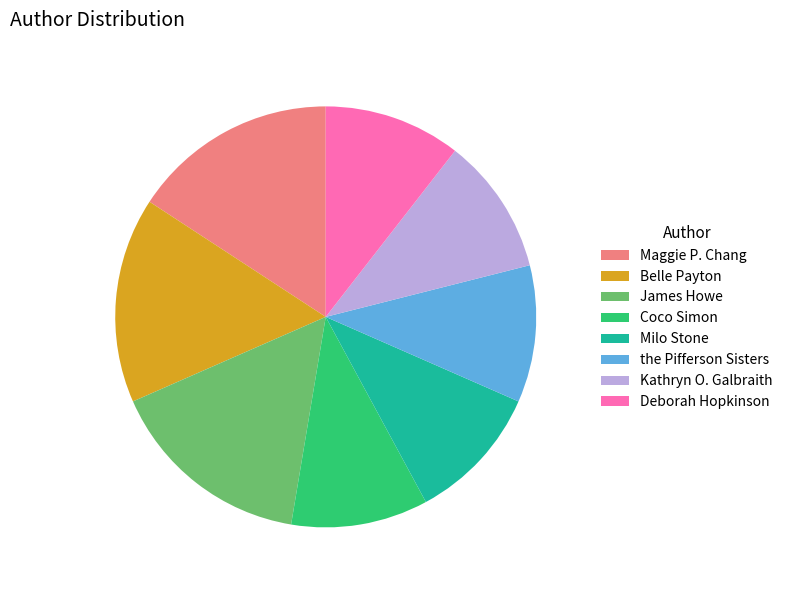

Count the number of slices in the pie.

8